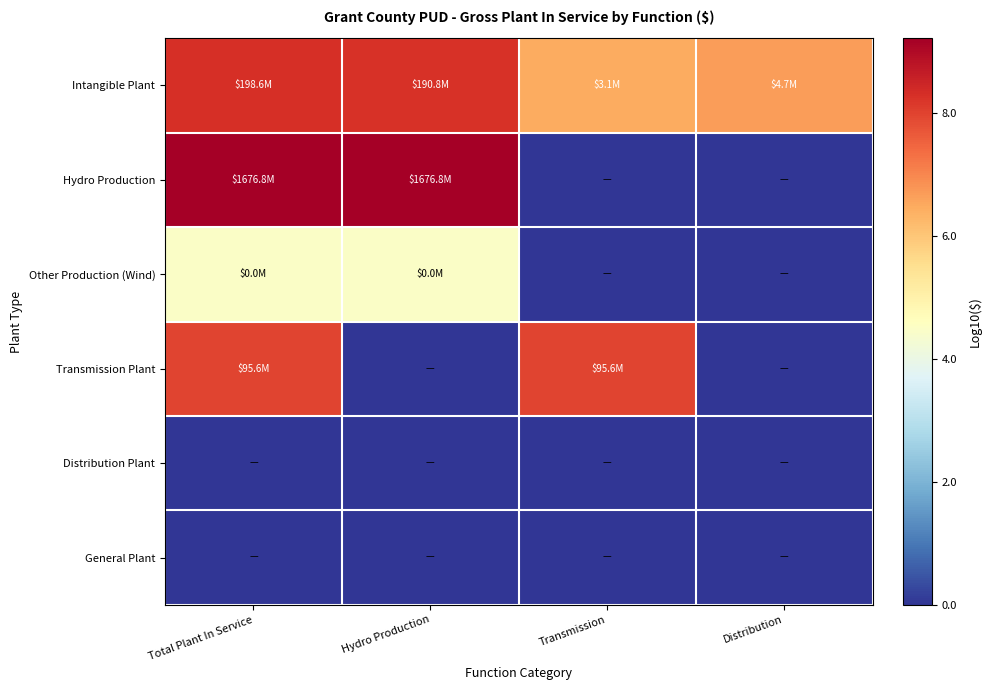

Which series changed the most between Total Plant In Service and Distribution?

Hydro Production